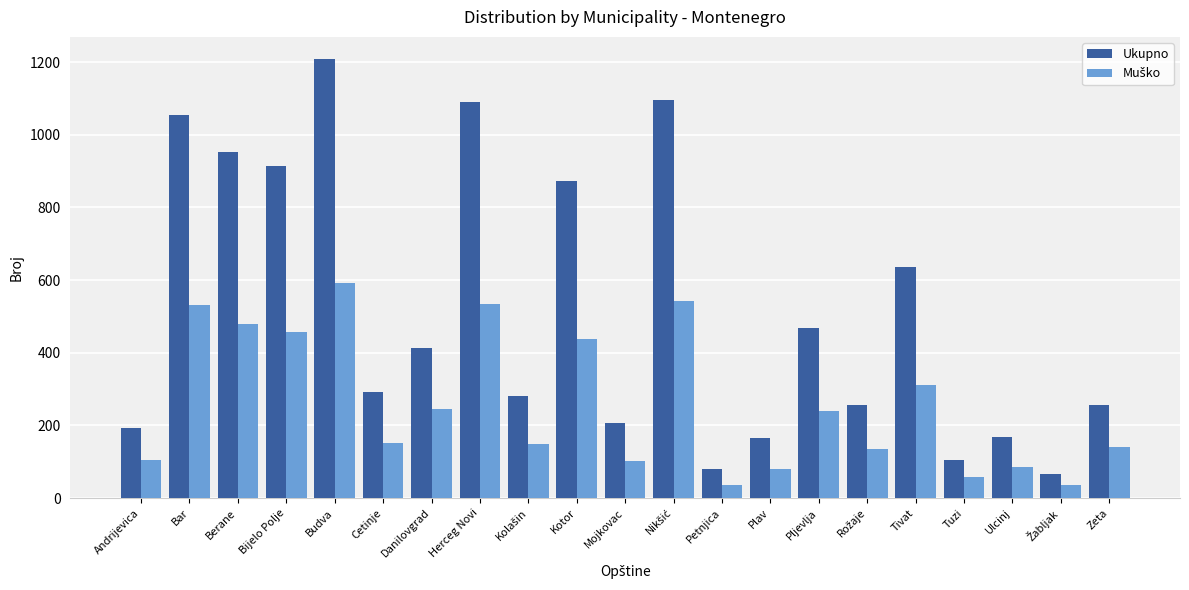

How many groups of bars are there?

21